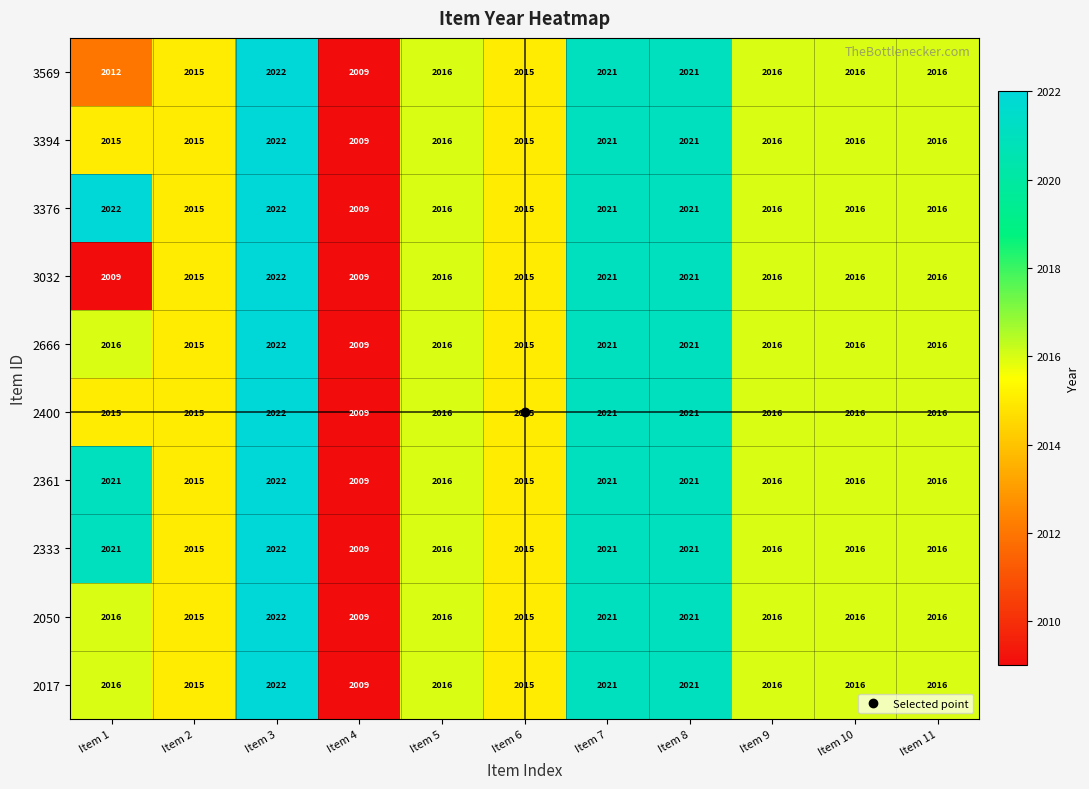

At which category is the sum across all series the highest?

Item 3